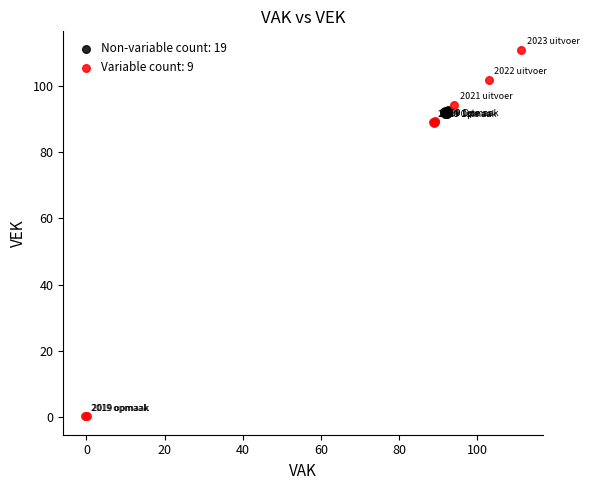

Which series reaches the maximum Y coordinate?

Variable count: 9